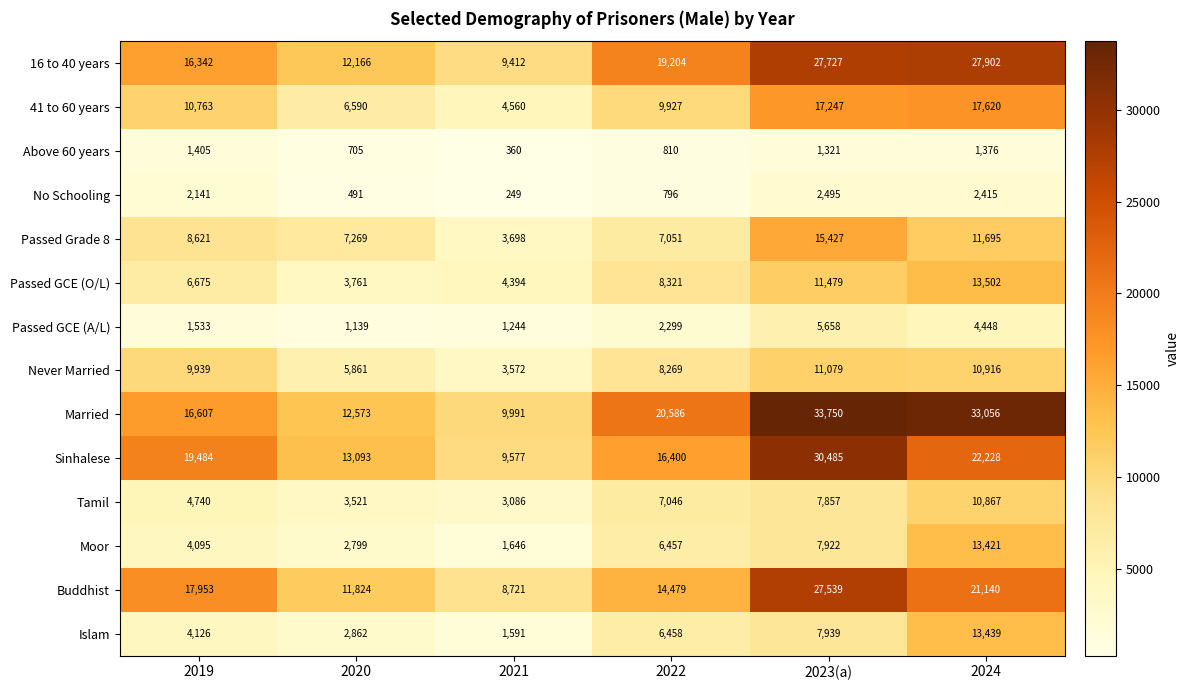

At 2023(a), list the series in order from largest to smallest.

Married, Sinhalese, 16 to 40 years, Buddhist, 41 to 60 years, Passed Grade 8, Passed GCE (O/L), Never Married, Islam, Moor, Tamil, Passed GCE (A/L), No Schooling, Above 60 years